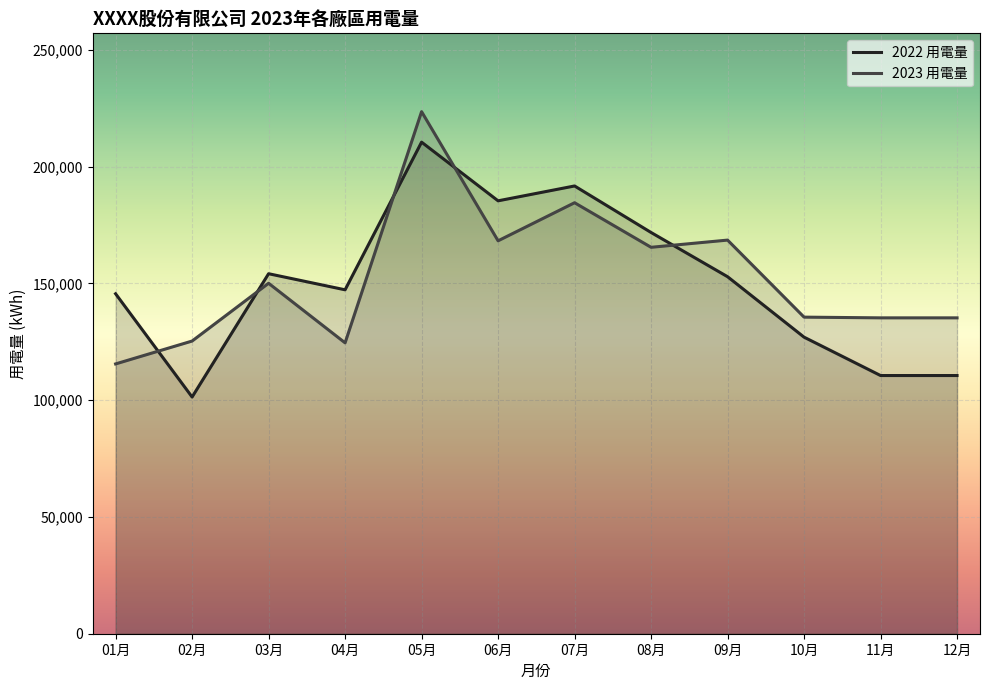

What is the value of the 2022 用電量 point at the 5th from the left?

210479.7